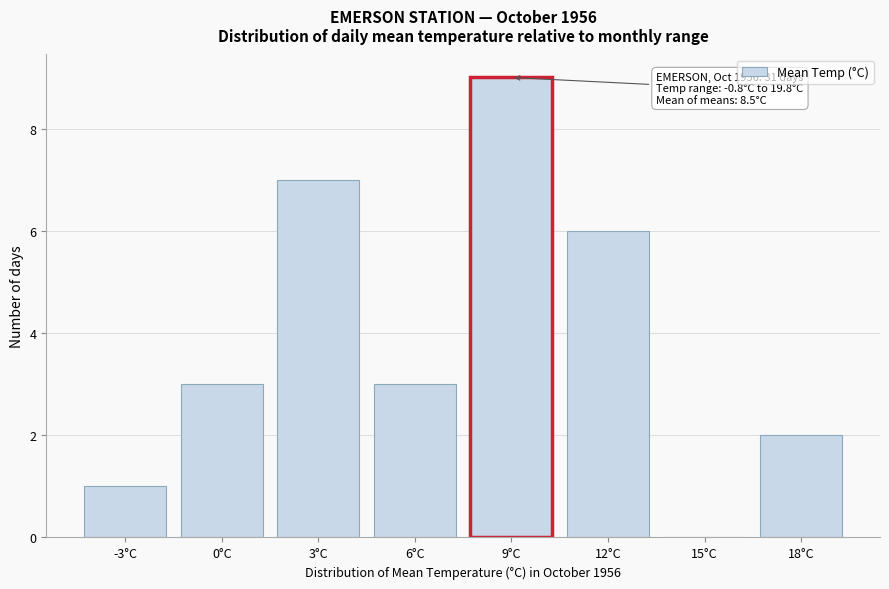

Reading left to right, list all the values displayed in this chart.

-3°C=1	0°C=3	3°C=7	6°C=3	9°C=9	12°C=6	15°C=0	18°C=2